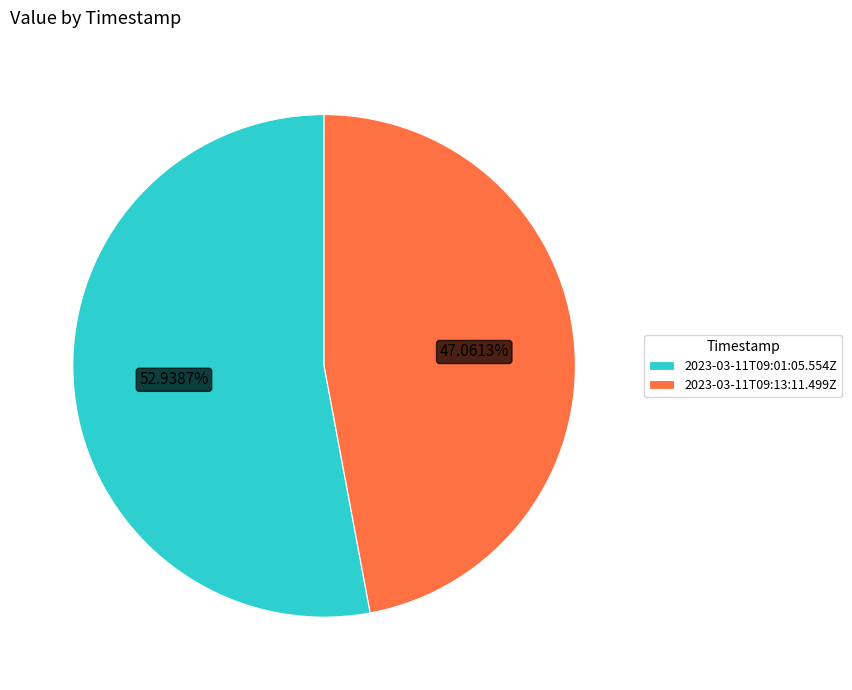

Between 2023-03-11T09:01:05.554Z and 2023-03-11T09:13:11.499Z, which is larger?

2023-03-11T09:01:05.554Z